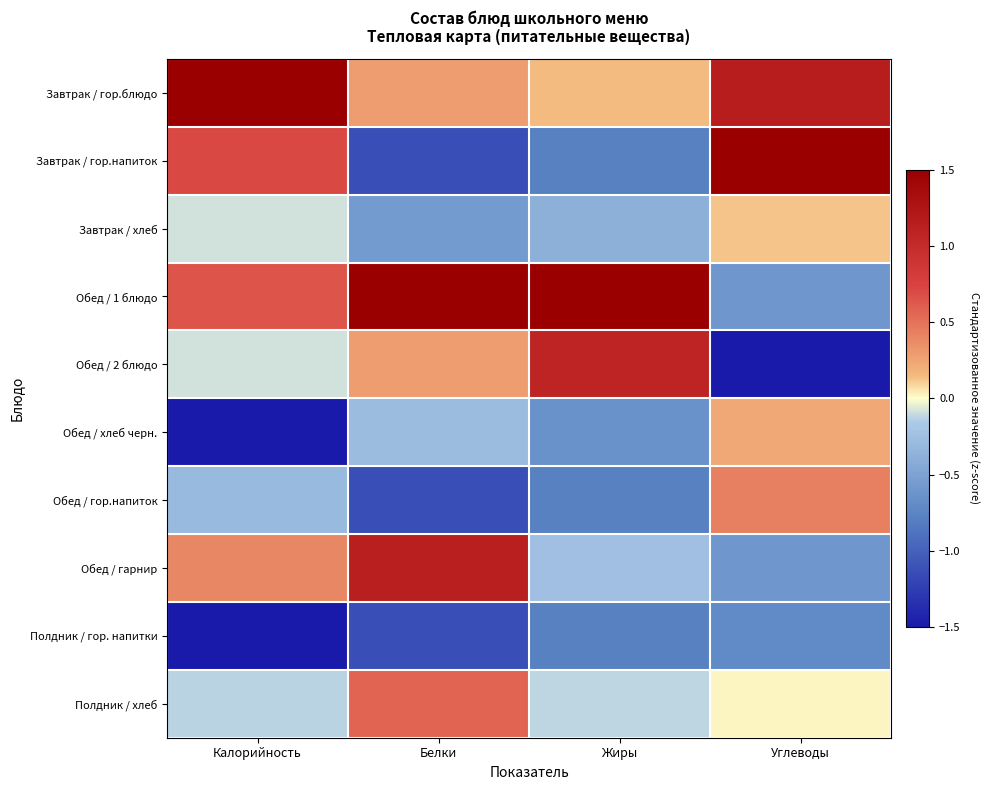

Reading left to right, extract all data points from this chart.

Завтрак / гор.блюдо: Калорийность=2.0	Белки=0.3	Жиры=0.1	Углеводы=1.2
Завтрак / гор.напиток: Калорийность=0.7	Белки=-1.1	Жиры=-0.8	Углеводы=1.9
Завтрак / хлеб: Калорийность=-0.1	Белки=-0.6	Жиры=-0.4	Углеводы=0.1
Обед / 1 блюдо: Калорийность=0.6	Белки=2.0	Жиры=2.5	Углеводы=-0.6
Обед / 2 блюдо: Калорийность=-0.1	Белки=0.3	Жиры=1.1	Углеводы=-1.9
Обед / хлеб черн.: Калорийность=-1.6	Белки=-0.3	Жиры=-0.6	Углеводы=0.2
Обед / гор.напиток: Калорийность=-0.3	Белки=-1.1	Жиры=-0.8	Углеводы=0.4
Обед / гарнир: Калорийность=0.4	Белки=1.1	Жиры=-0.3	Углеводы=-0.6
Полдник / гор. напитки: Калорийность=-1.6	Белки=-1.1	Жиры=-0.8	Углеводы=-0.7
Полдник / хлеб: Калорийность=-0.1	Белки=0.6	Жиры=-0.1	Углеводы=0.0